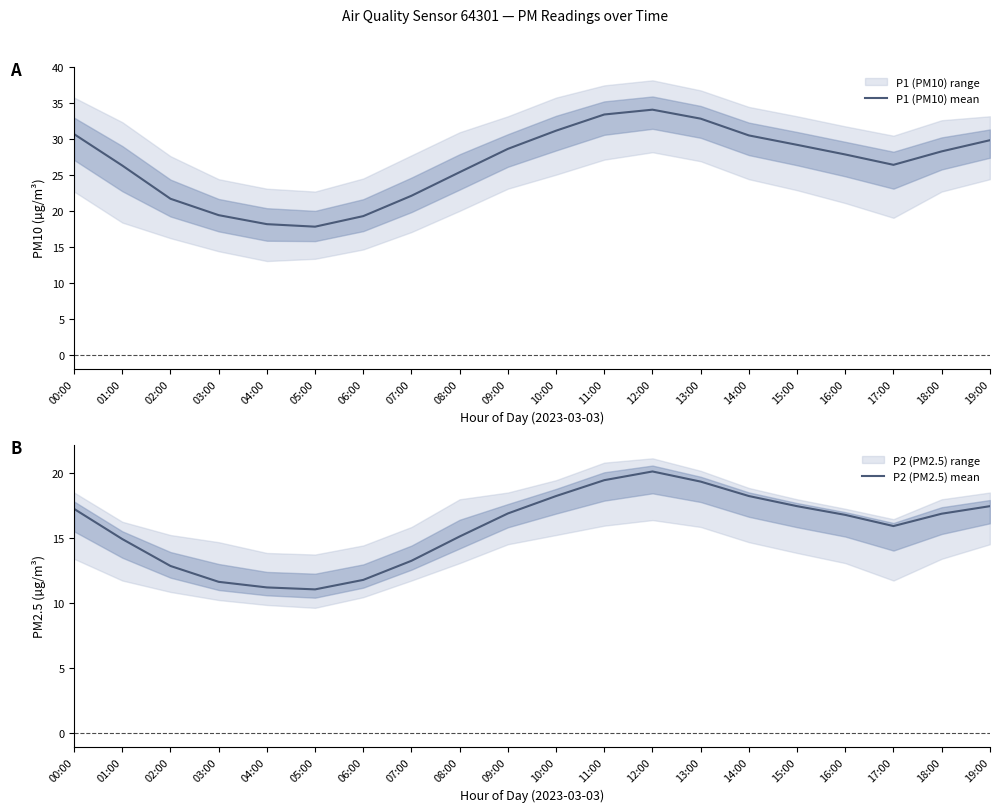

At which category does P1 (PM10) mean reach its first local peak?

12:00